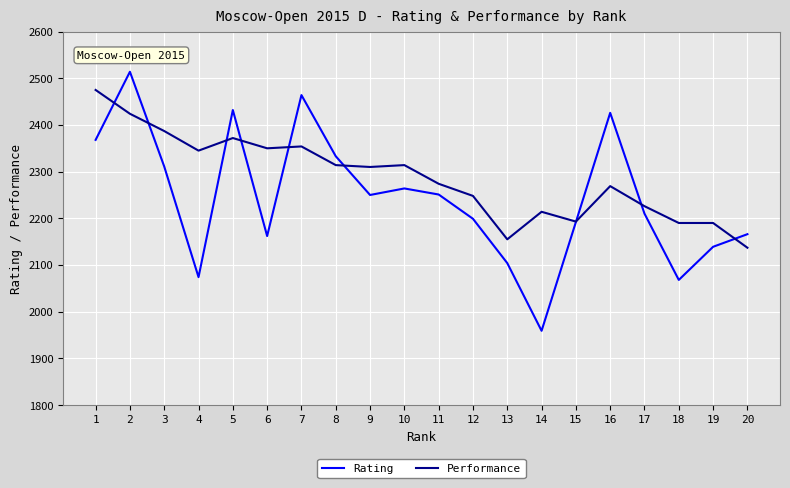

Rank the series by their maximum value, from lowest to highest.

Performance, Rating